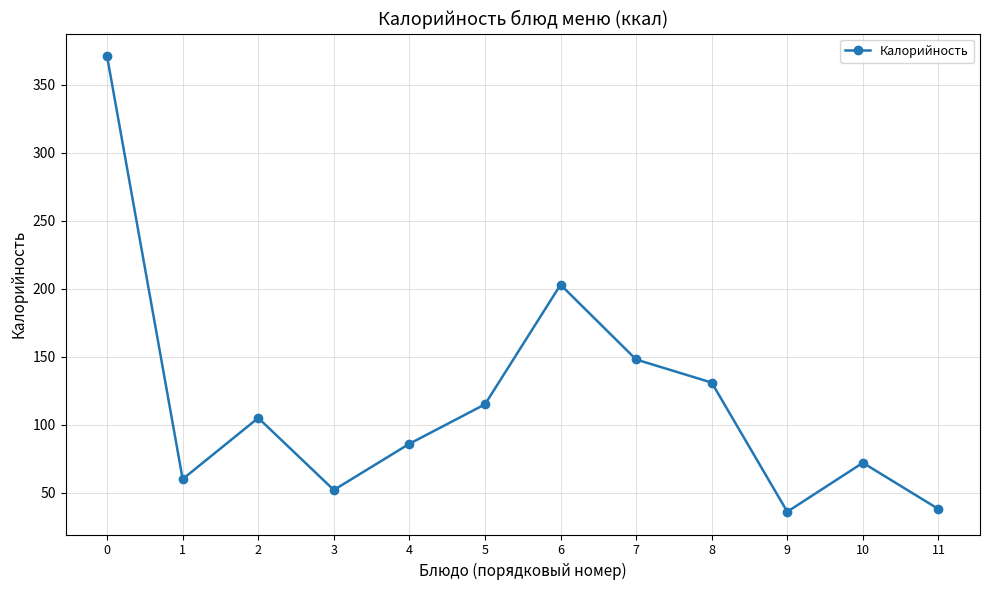

True or false: the data shows 173 at 5.

False